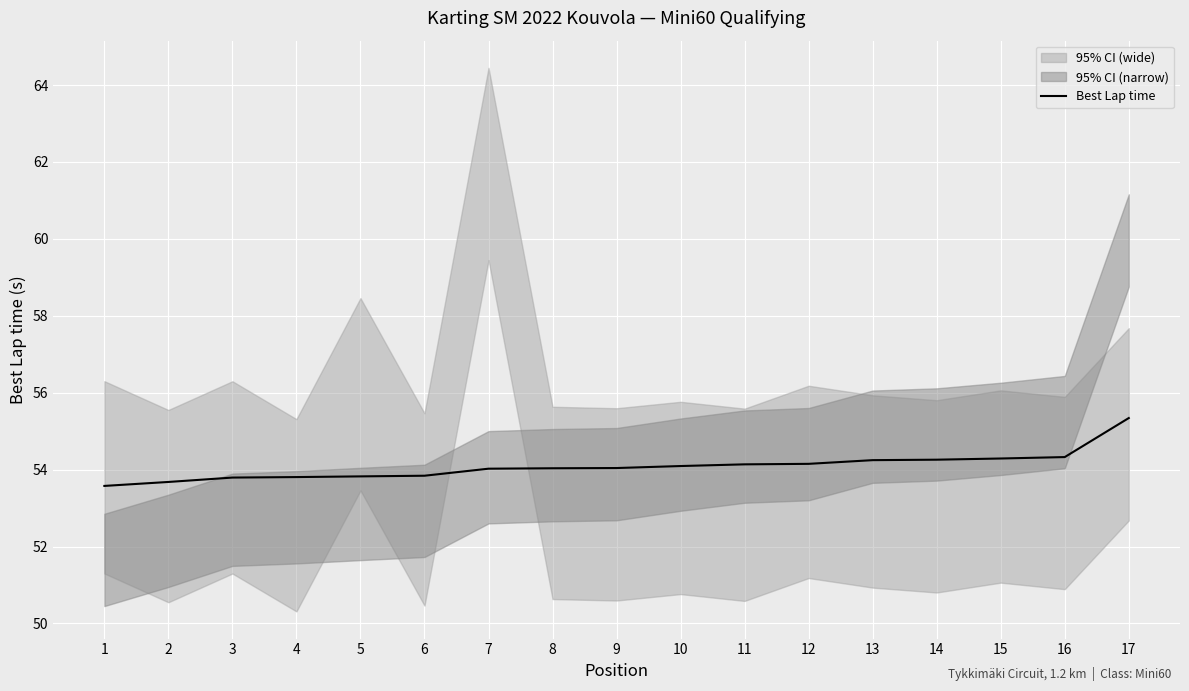

The value at 7 is 54.0. True or false?

True